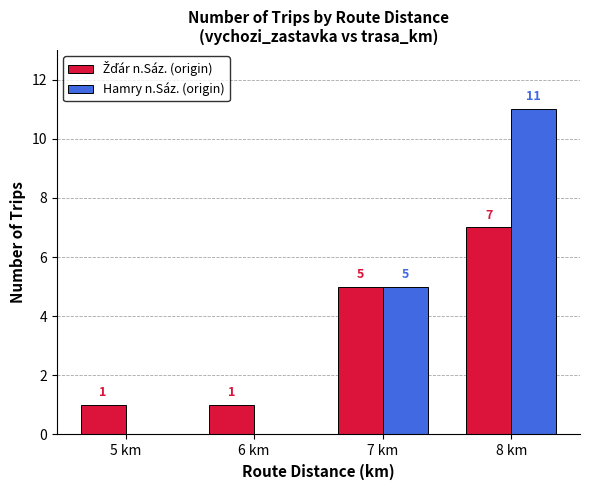

Which series has the largest total across all categories?

Hamry n.Sáz. (origin)